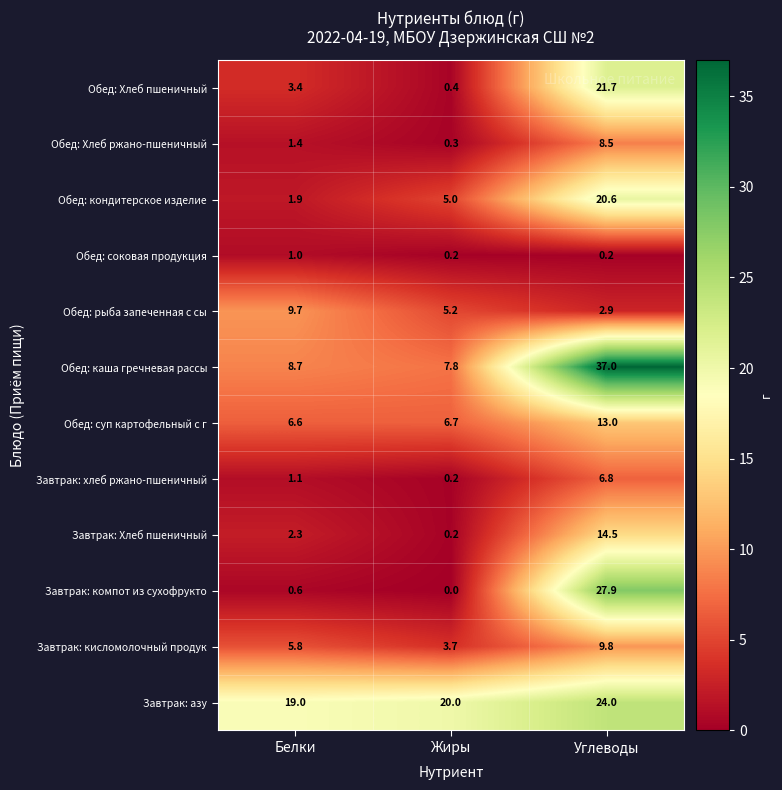

The Завтрак: Хлеб пшеничный series shows 14.5 at Углеводы. True or false?

True